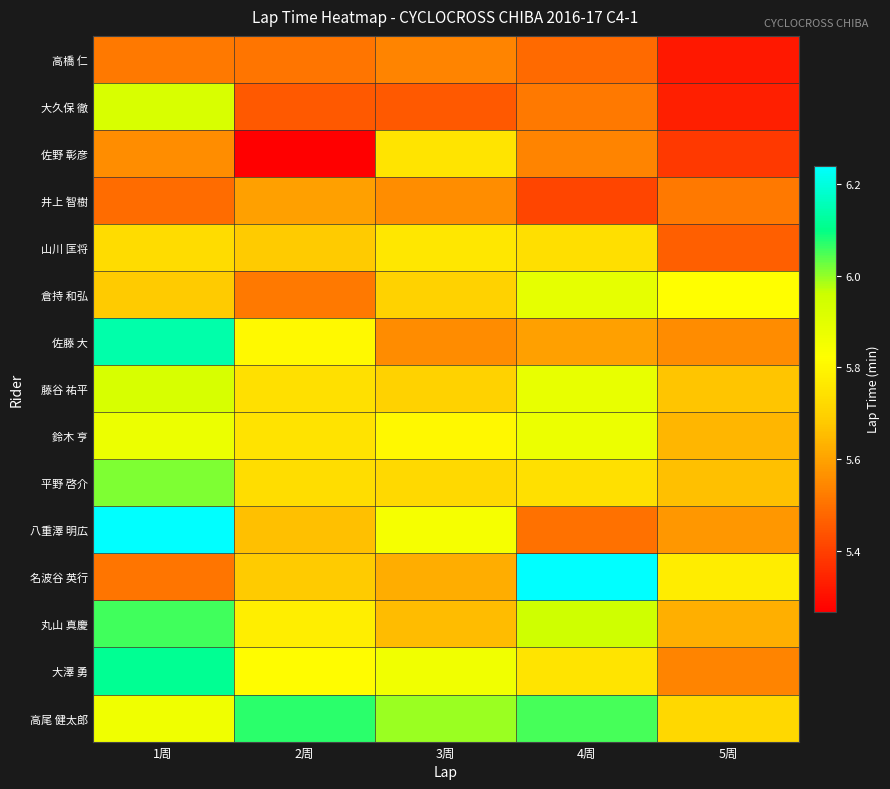

How many data points does each series have?

5